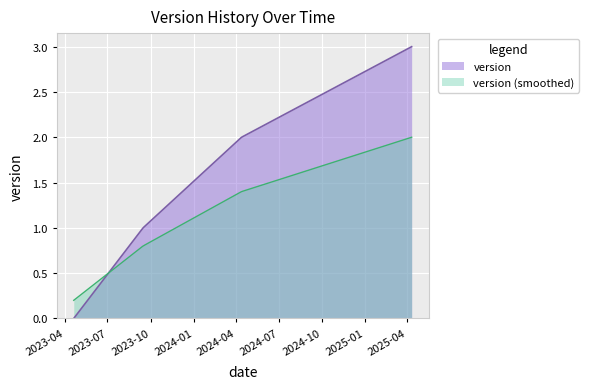

Read the value at 2025-04-10.

3